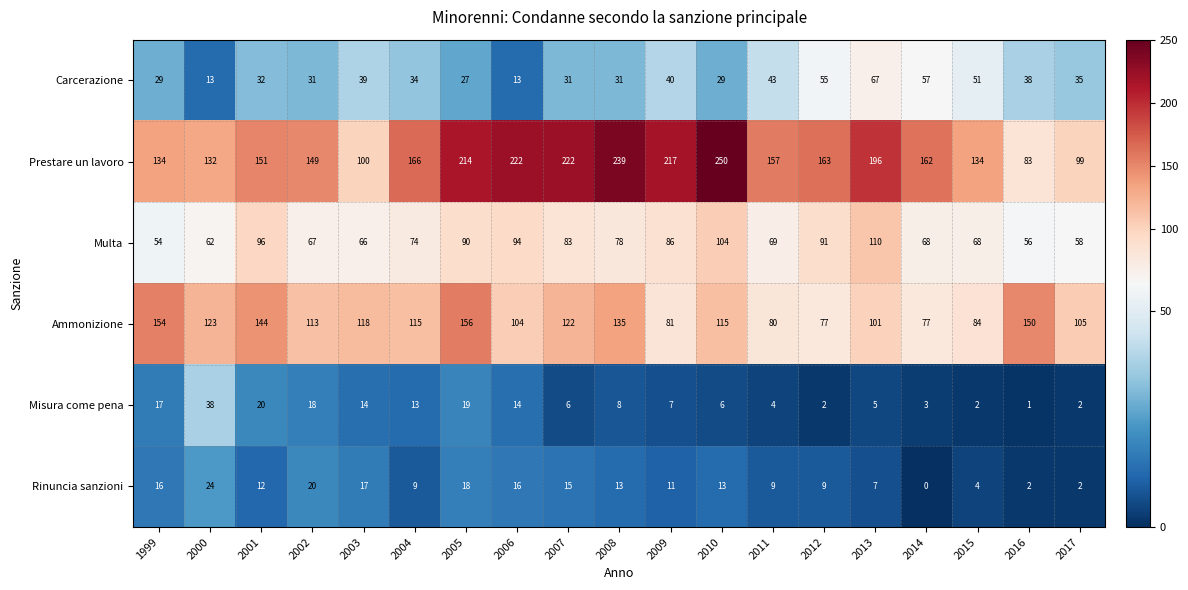

How many data points does each series have?

19